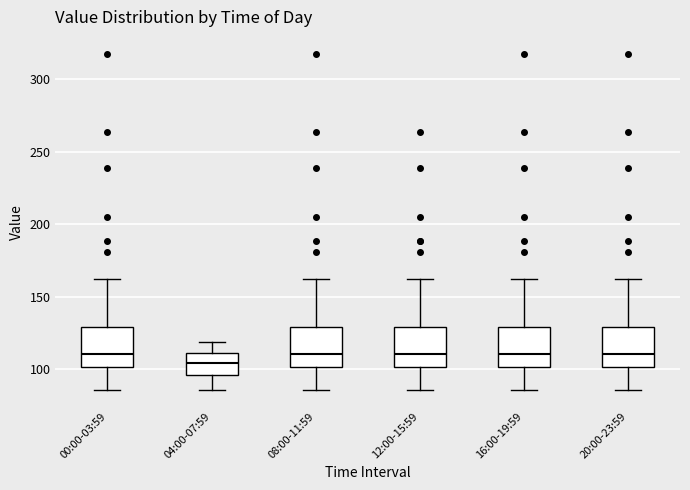

Reading left to right, read every box against the y-axis: the position of its median line, the range the box covers, and the ends of its whiskers. The values are not printed on the chart, so give them approximately, as read against the axis.

00:00-03:59: median 110, box 100 to 130, whiskers 85 to 160
04:00-07:59: median 105, box 95 to 110, whiskers 85 to 120
08:00-11:59: median 110, box 100 to 130, whiskers 85 to 160
12:00-15:59: median 110, box 100 to 130, whiskers 85 to 160
16:00-19:59: median 110, box 100 to 130, whiskers 85 to 160
20:00-23:59: median 110, box 100 to 130, whiskers 85 to 160